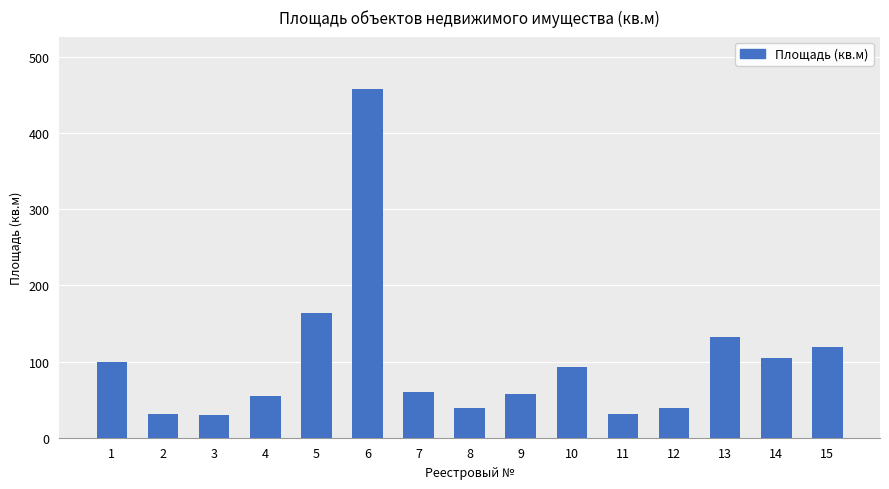

Approximately how many times larger is the value at 15 compared to 14?

1.1